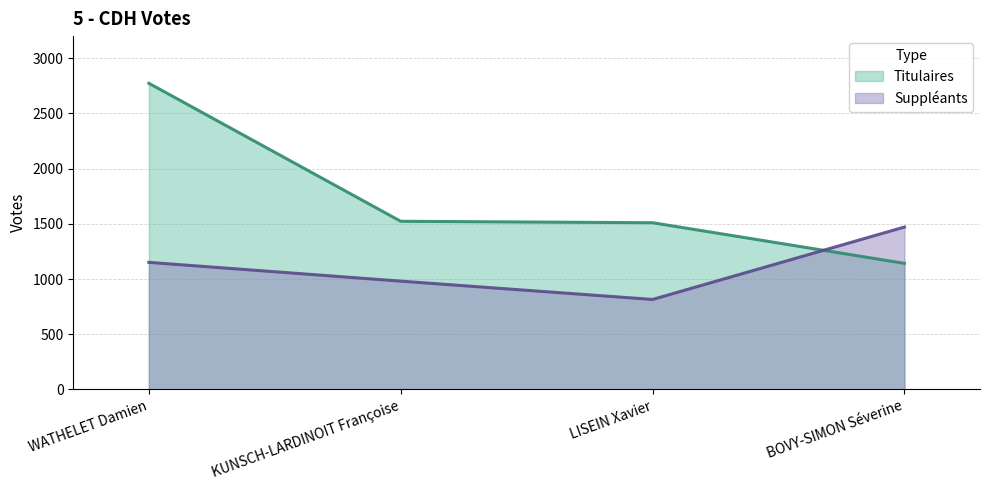

Which series ends up on top after the final intersection of Titulaires and Suppléants?

Suppléants